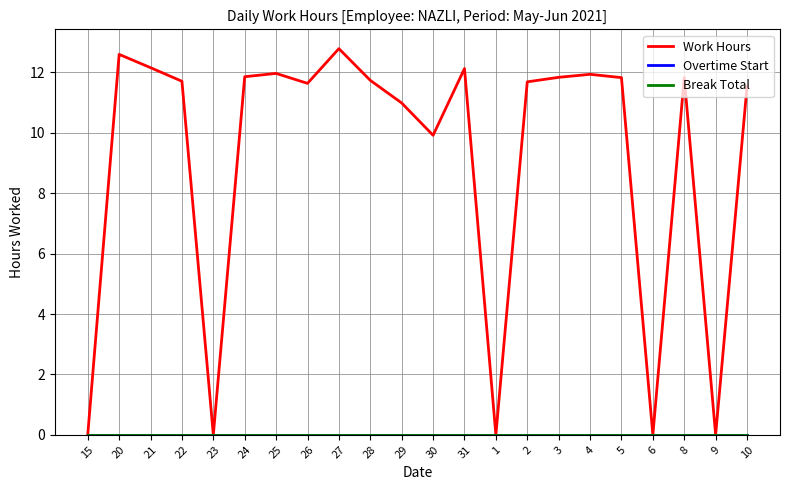

Between 25 and 4, which is larger?

25